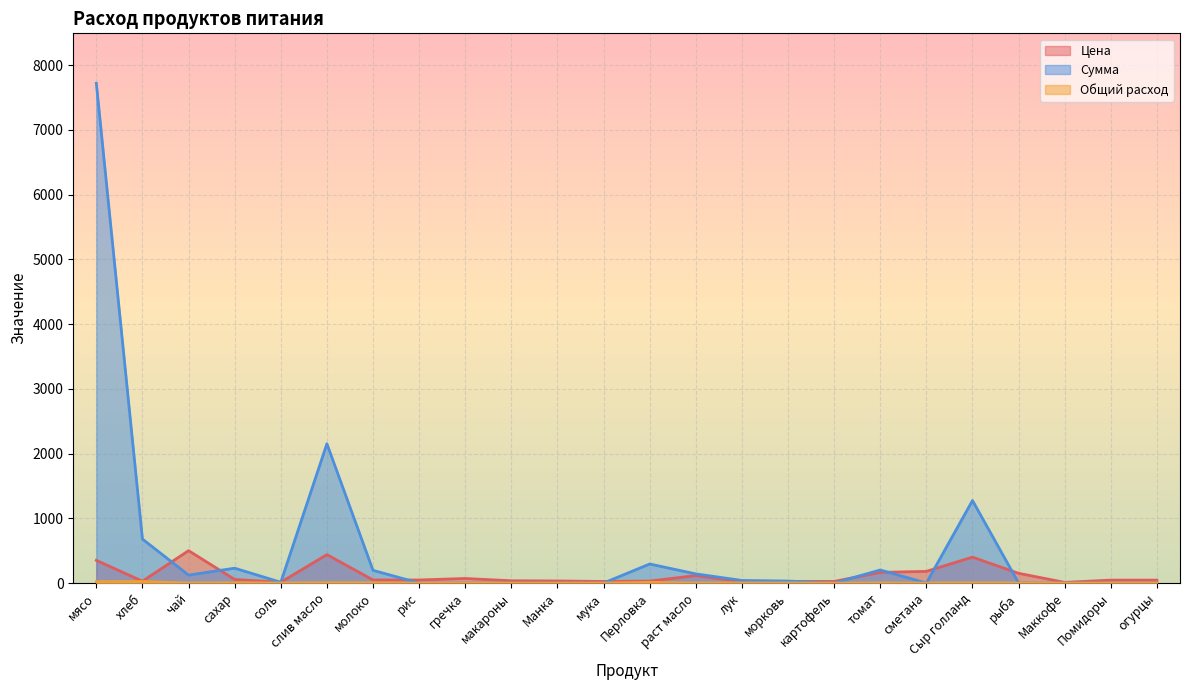

The Сумма series shows 2150.6 at слив масло. True or false?

True